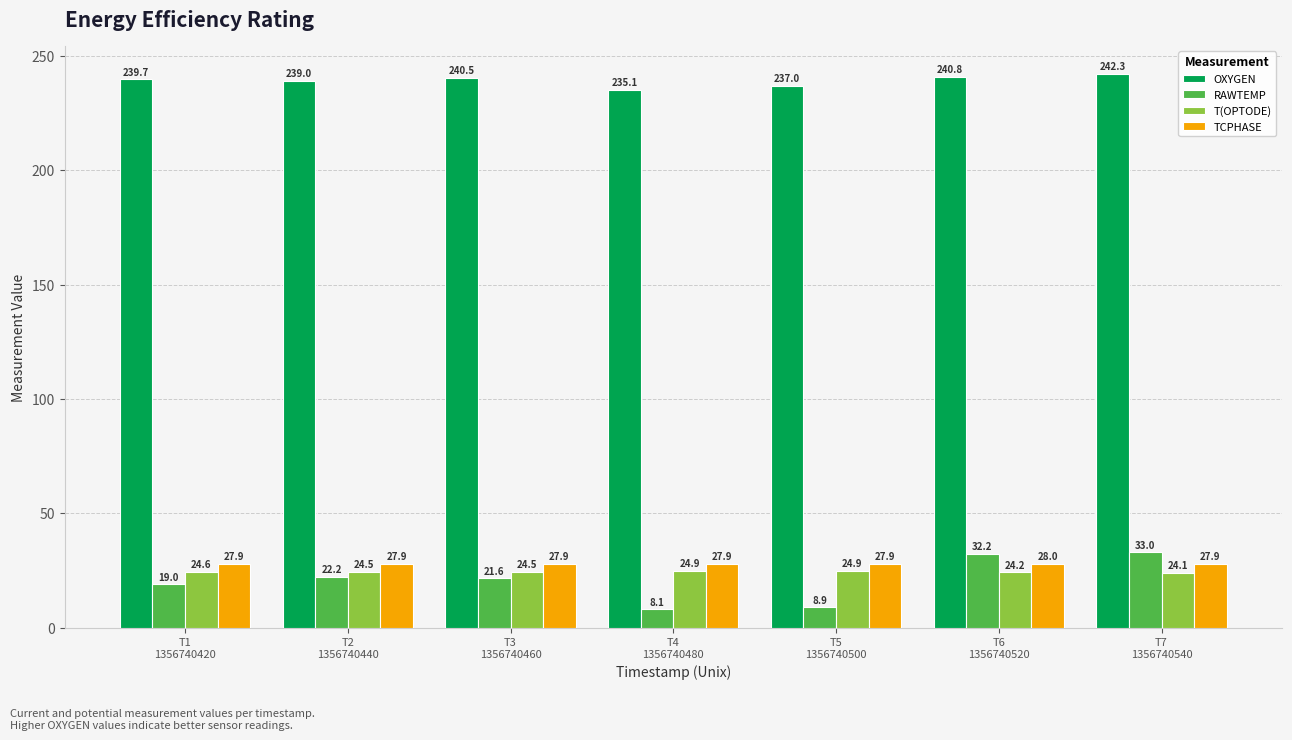

What position from the right is T5
1356740500?

3